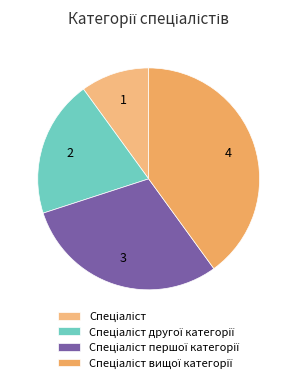

Approximately how many times larger is the value at Спеціаліст вищої категорії compared to Спеціаліст першої категорії?

1.3